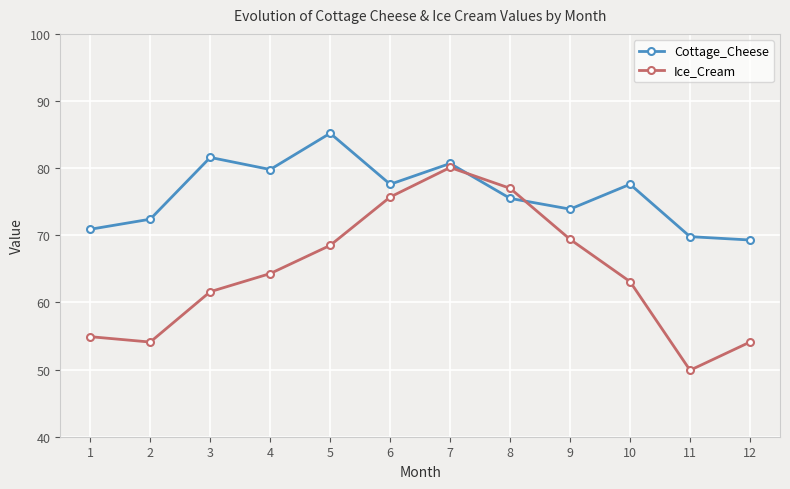

What is the difference between the highest and lowest values at 4?

15.5